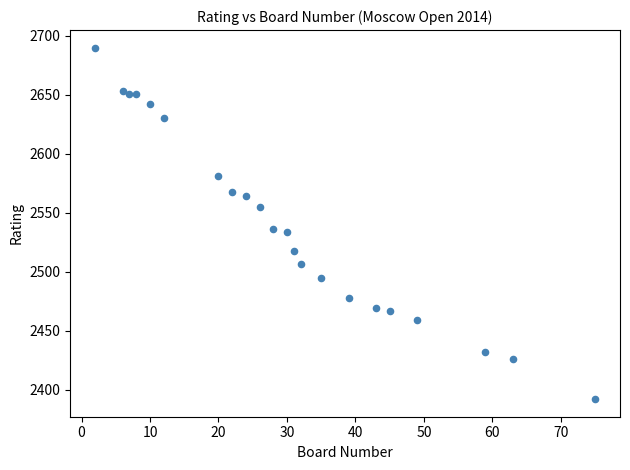

What is the range of Y values (max minus min)?

298